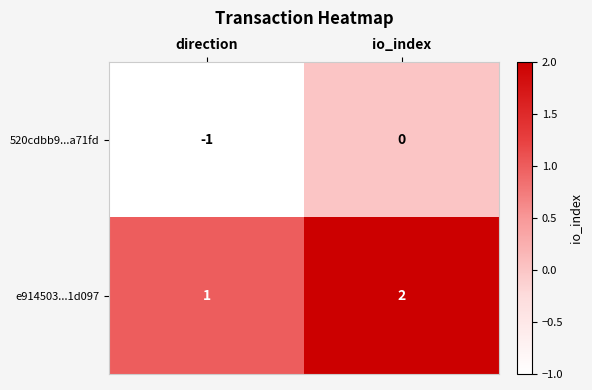

Reading right to left, list all the values displayed in this chart.

520cdbb9...a71fd: 0	-1
e914503...1d097: 2	1